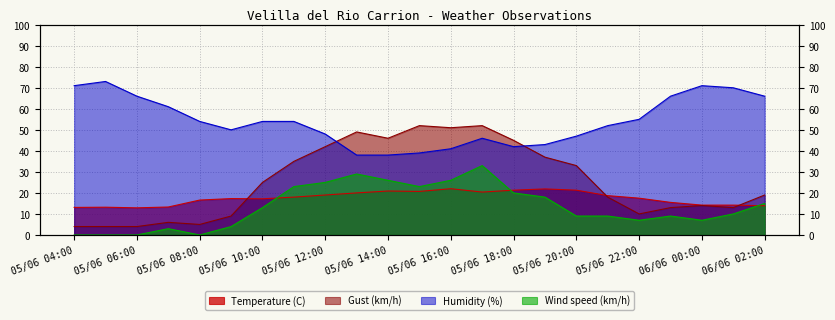

At how many categories does at least one series exceed 46?

20